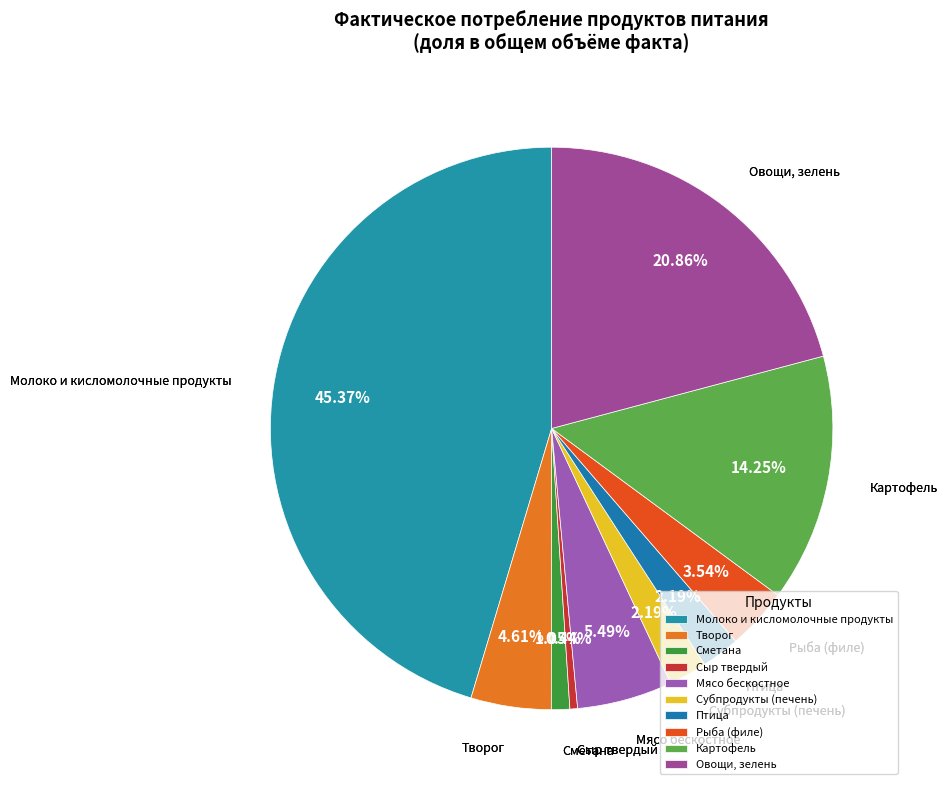

What percentage is the Птица slice, to the nearest percent?

2%